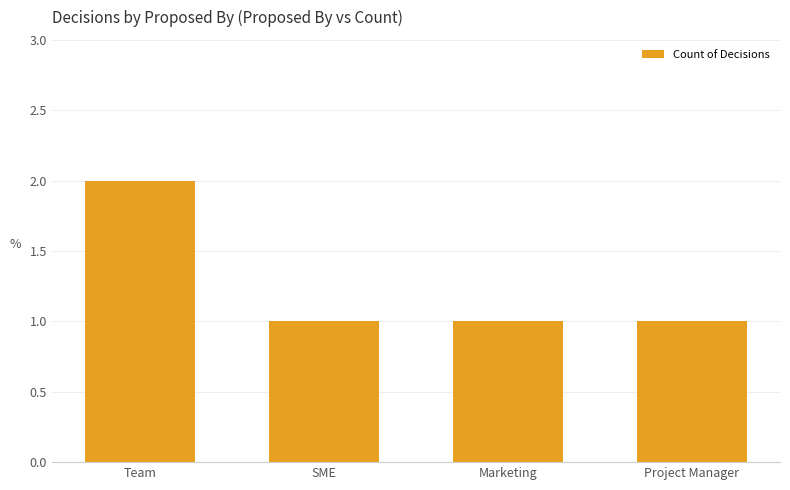

Which category has the highest value across all series?

Team